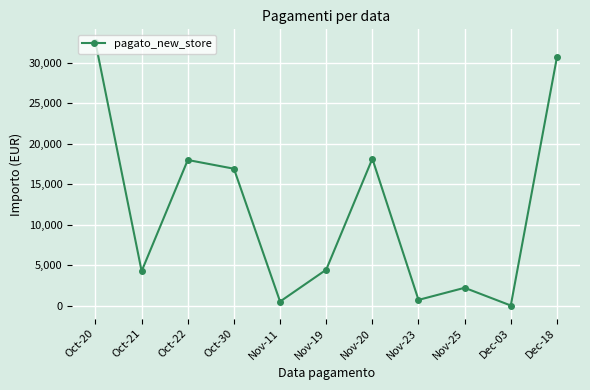

At which label does the data first exceed 4437?

Oct-20